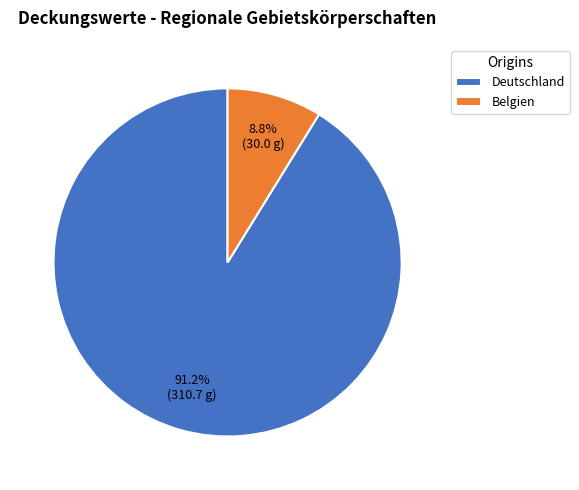

Combined, what portion of the pie is Belgien and Deutschland?

100.0%